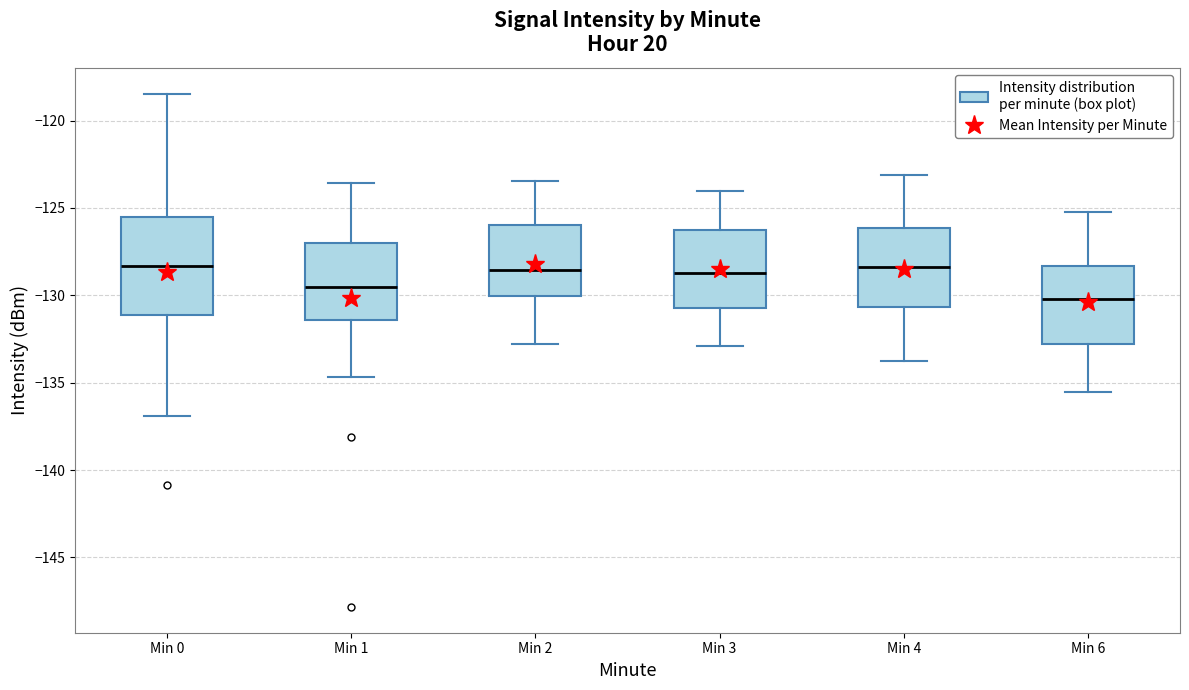

Which box is the tallest, from its lower edge to its upper edge?

Min 0